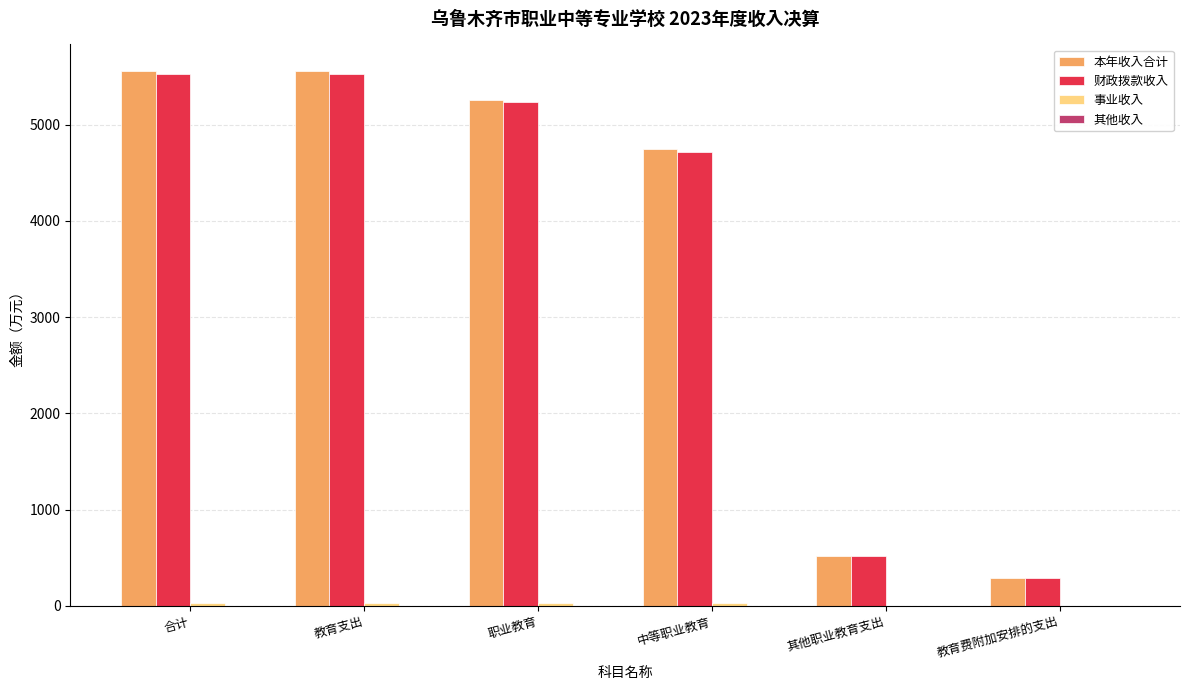

What is the total value across all series at 教育费附加安排的支出?

576.0